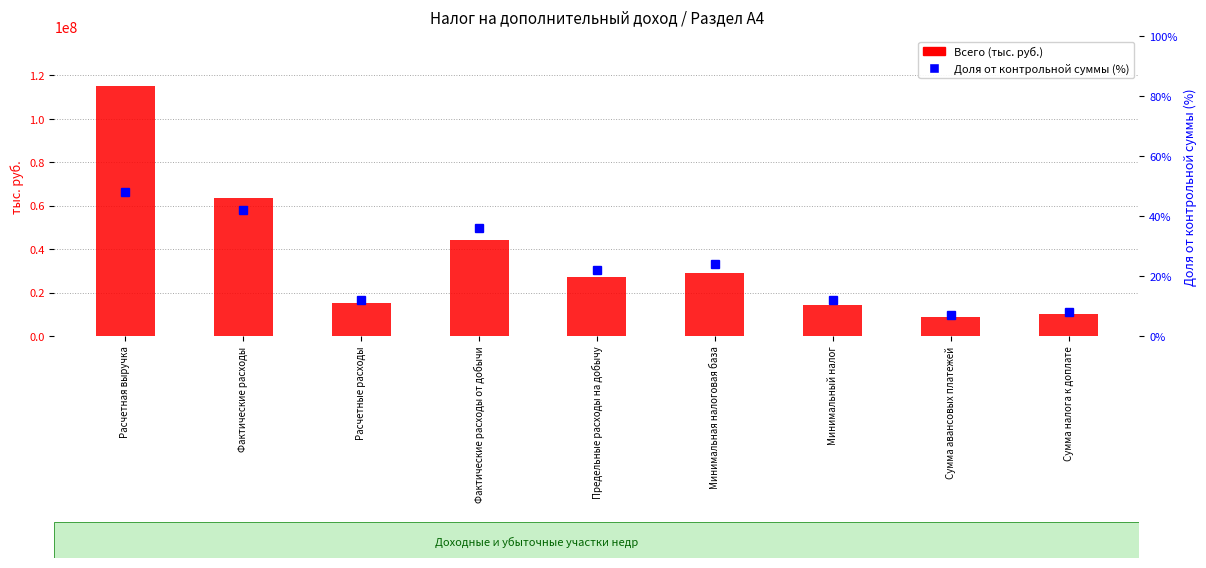

Reading right to left, extract all data points from this chart.

Всего (тыс. руб.): 10017108	8536160	14459464	28918929	27042778	44098834	14957594	63576699	115018134
Доля от контрольной суммы (%): 8	7	12	24	22	36	12	42	48